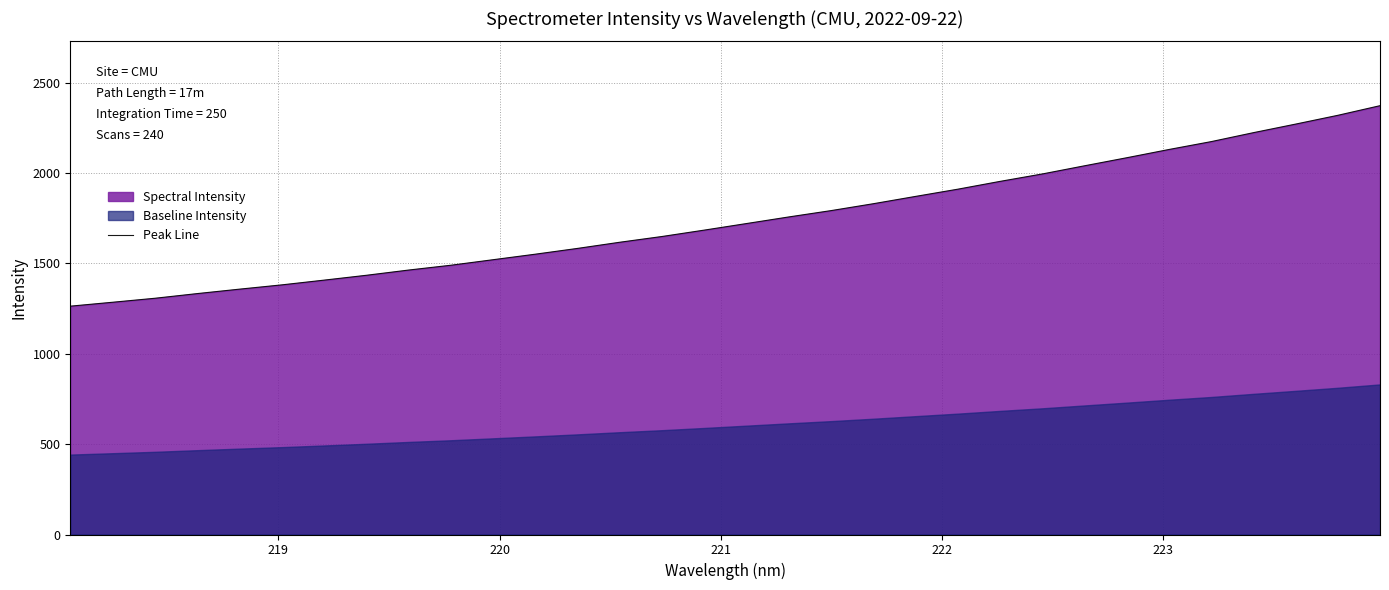

Reading left to right, transcribe all the data shown in this chart.

1263.0	1284.6	1306.7	1332.5	1357.1	1380.7	1407.0	1433.8	1462.7	1489.4	1520.0	1550.6	1582.6	1616.7	1648.5	1683.8	1720.1	1756.6	1791.6	1829.7	1870.2	1910.1	1953.3	1994.3	2039.5	2084.0	2129.6	2173.2	2222.7	2270.0	2318.6	2371.9